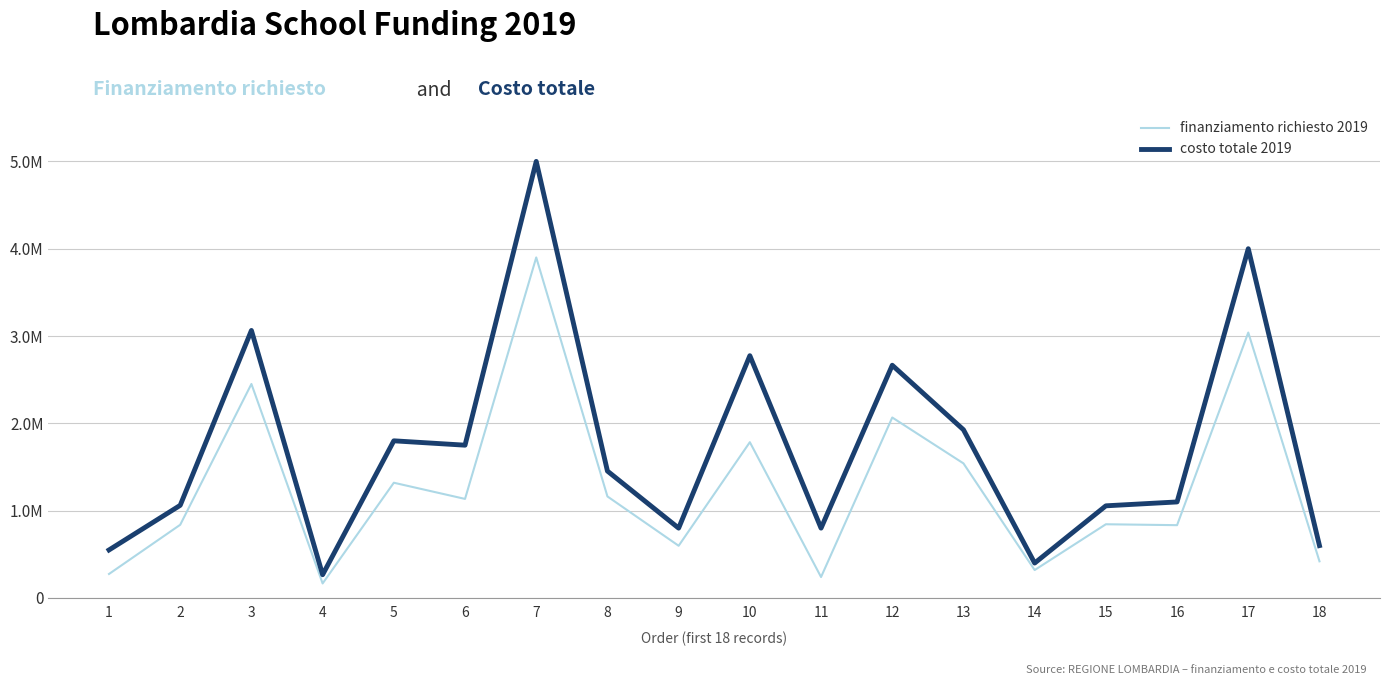

True or false: finanziamento richiesto 2019 and costo totale 2019 intersect in this chart.

False